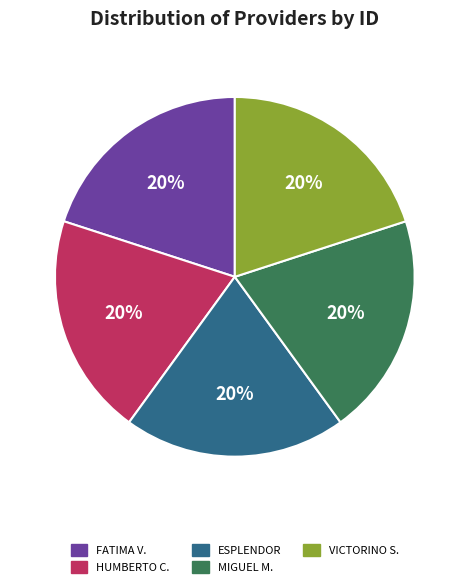

Is there a majority slice in this chart?

No